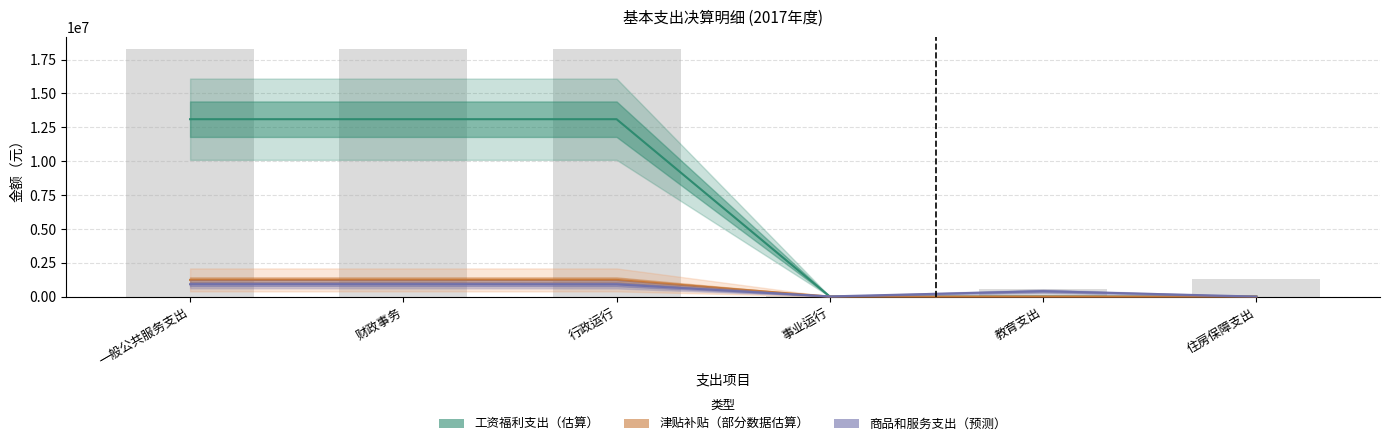

What is the value of the 商品和服务支出（预测） bar at the 5th from the left?

397800.0